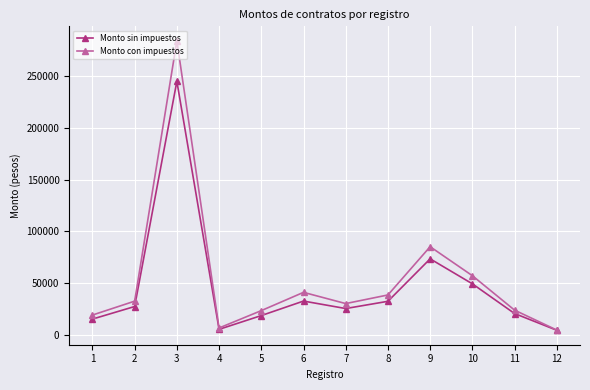

What are all the series names shown in the legend?

Monto sin impuestos, Monto con impuestos